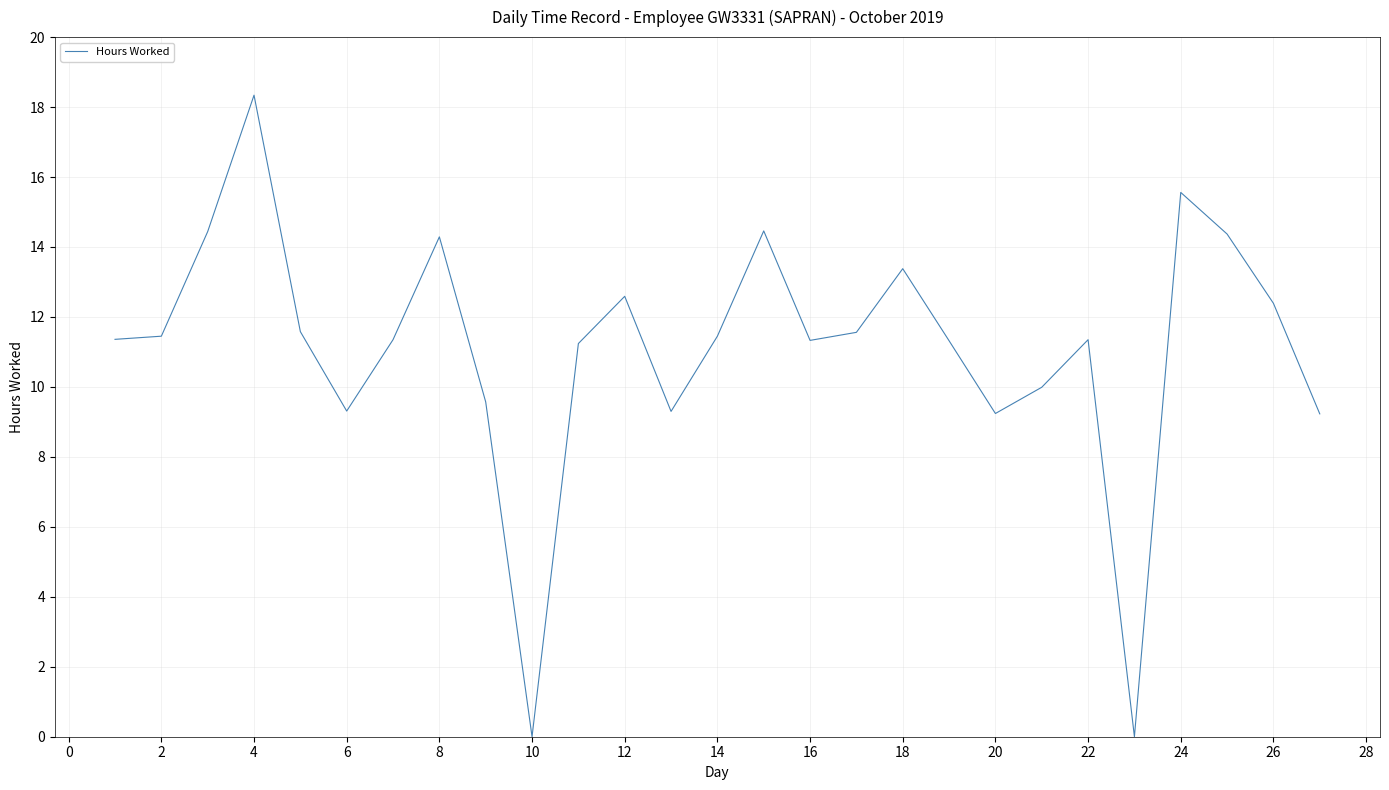

What is the difference between the maximum and minimum values?

18.3